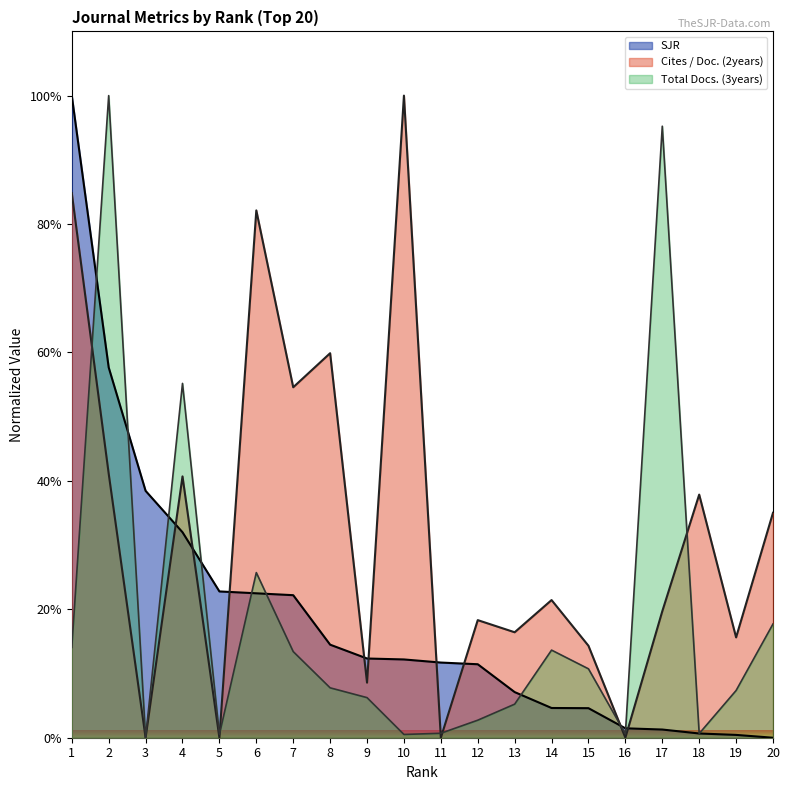

Where do SJR and Cites / Doc. (2years) first cross each other?

3 and 4